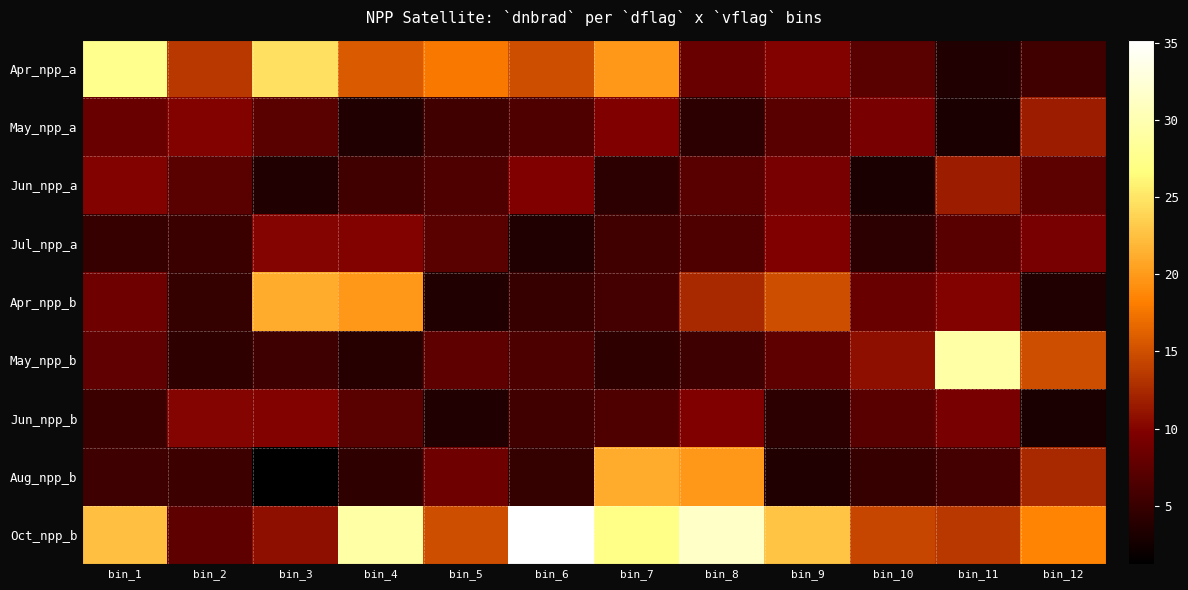

At which category is the sum across all series the highest?

bin_8